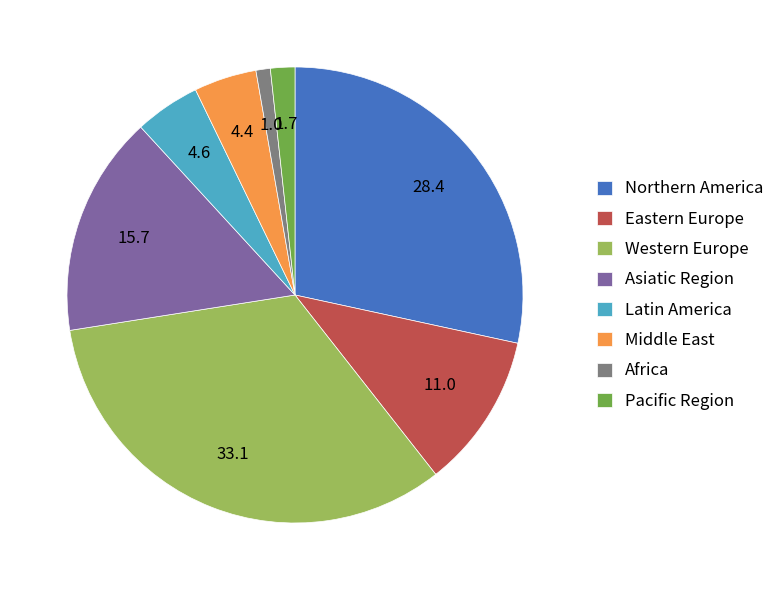

Is the sum of Asiatic Region and Africa greater than half?

No